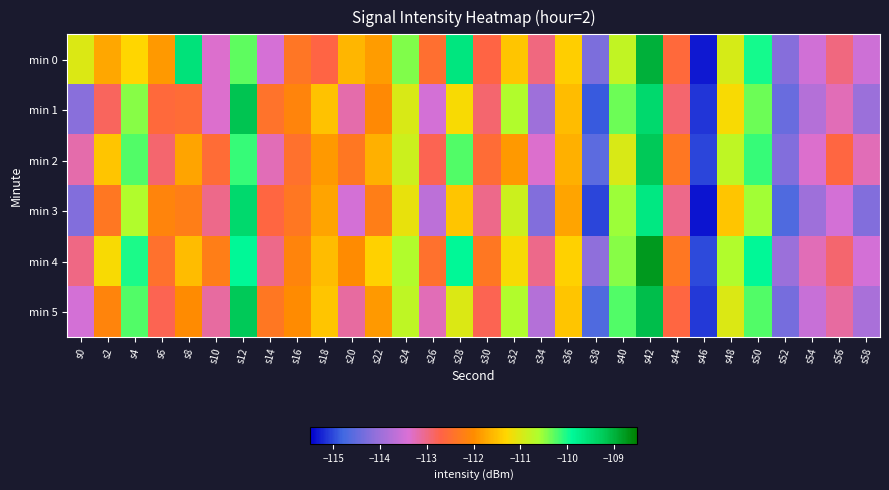

Reading right to left, transcribe all the data shown in this chart.

min 0: s58=-113.5	s56=-113.0	s54=-113.5	s52=-114.2	s50=-110.0	s48=-110.9	s46=-115.3	s44=-112.6	s42=-109.0	s40=-110.8	s38=-114.3	s36=-111.4	s34=-113.0	s32=-111.5	s30=-112.7	s28=-109.6	s26=-112.5	s24=-110.4	s22=-111.8	s20=-111.6	s18=-112.7	s16=-112.4	s14=-113.4	s12=-110.3	s10=-113.4	s8=-109.6	s6=-111.9	s4=-111.3	s2=-111.7	s0=-111.0
min 1: s58=-114.0	s56=-113.2	s54=-113.8	s52=-114.5	s50=-110.3	s48=-111.2	s46=-115.1	s44=-112.9	s42=-109.5	s40=-110.3	s38=-114.9	s36=-111.5	s34=-114.0	s32=-110.7	s30=-112.9	s28=-111.2	s26=-113.5	s24=-111.0	s22=-112.0	s20=-113.2	s18=-111.5	s16=-112.1	s14=-112.4	s12=-109.2	s10=-113.4	s8=-112.5	s6=-112.6	s4=-110.5	s2=-112.8	s0=-114.2
min 2: s58=-113.2	s56=-112.7	s54=-113.3	s52=-114.2	s50=-110.1	s48=-110.8	s46=-115.0	s44=-112.3	s42=-109.2	s40=-111.0	s38=-114.5	s36=-111.7	s34=-113.3	s32=-111.9	s30=-112.5	s28=-110.2	s26=-112.8	s24=-110.9	s22=-111.7	s20=-112.3	s18=-111.9	s16=-112.5	s14=-113.2	s12=-110.1	s10=-112.5	s8=-111.8	s6=-112.9	s4=-110.2	s2=-111.5	s0=-113.2
min 3: s58=-114.2	s56=-113.5	s54=-114.0	s52=-114.7	s50=-110.6	s48=-111.5	s46=-115.3	s44=-113.0	s42=-109.7	s40=-110.5	s38=-115.0	s36=-111.8	s34=-114.2	s32=-110.9	s30=-113.0	s28=-111.5	s26=-113.7	s24=-111.1	s22=-112.2	s20=-113.5	s18=-111.8	s16=-112.3	s14=-112.7	s12=-109.5	s10=-113.0	s8=-112.2	s6=-112.1	s4=-110.7	s2=-112.3	s0=-114.2
min 4: s58=-113.5	s56=-112.9	s54=-113.2	s52=-114.0	s50=-109.9	s48=-110.7	s46=-115.0	s44=-112.3	s42=-108.8	s40=-110.5	s38=-114.1	s36=-111.3	s34=-113.0	s32=-111.2	s30=-112.3	s28=-109.9	s26=-112.5	s24=-110.7	s22=-111.3	s20=-112.0	s18=-111.5	s16=-112.1	s14=-113.0	s12=-109.9	s10=-112.2	s8=-111.5	s6=-112.5	s4=-110.0	s2=-111.2	s0=-113.0
min 5: s58=-113.9	s56=-113.1	s54=-113.6	s52=-114.3	s50=-110.2	s48=-111.0	s46=-115.1	s44=-112.7	s42=-109.1	s40=-110.2	s38=-114.7	s36=-111.5	s34=-113.8	s32=-110.7	s30=-112.8	s28=-111.0	s26=-113.2	s24=-110.8	s22=-111.9	s20=-113.1	s18=-111.5	s16=-112.0	s14=-112.3	s12=-109.2	s10=-113.1	s8=-112.0	s6=-112.8	s4=-110.2	s2=-112.1	s0=-113.5